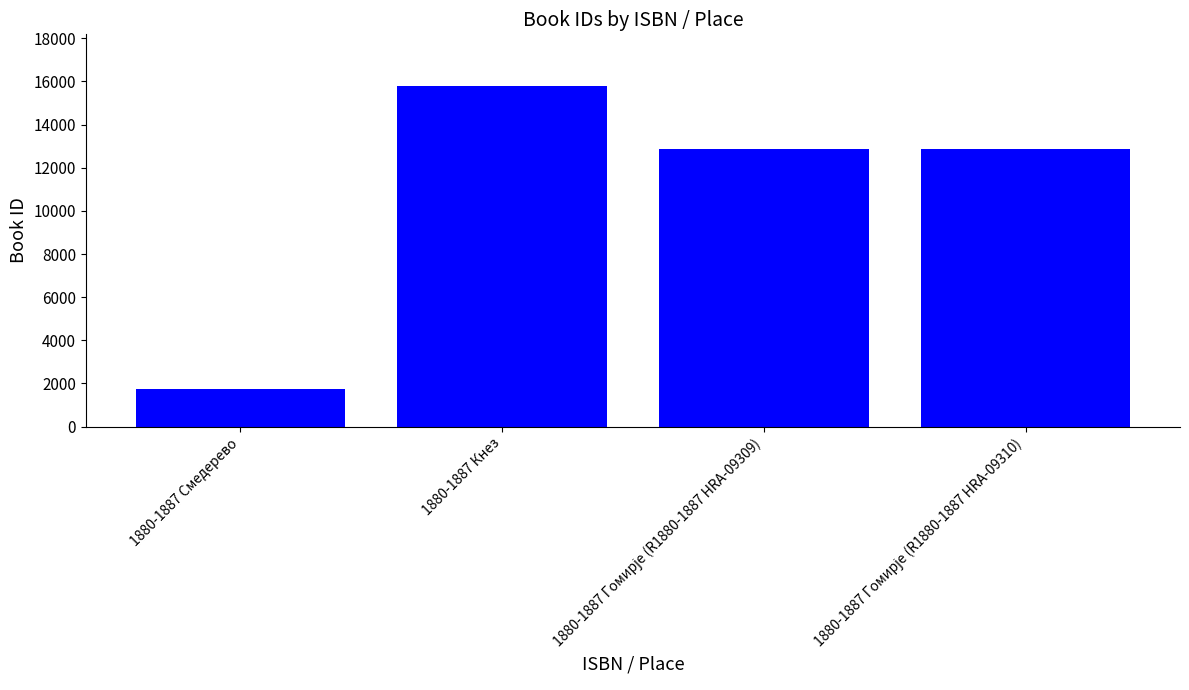

What is the greatest value displayed?

15813